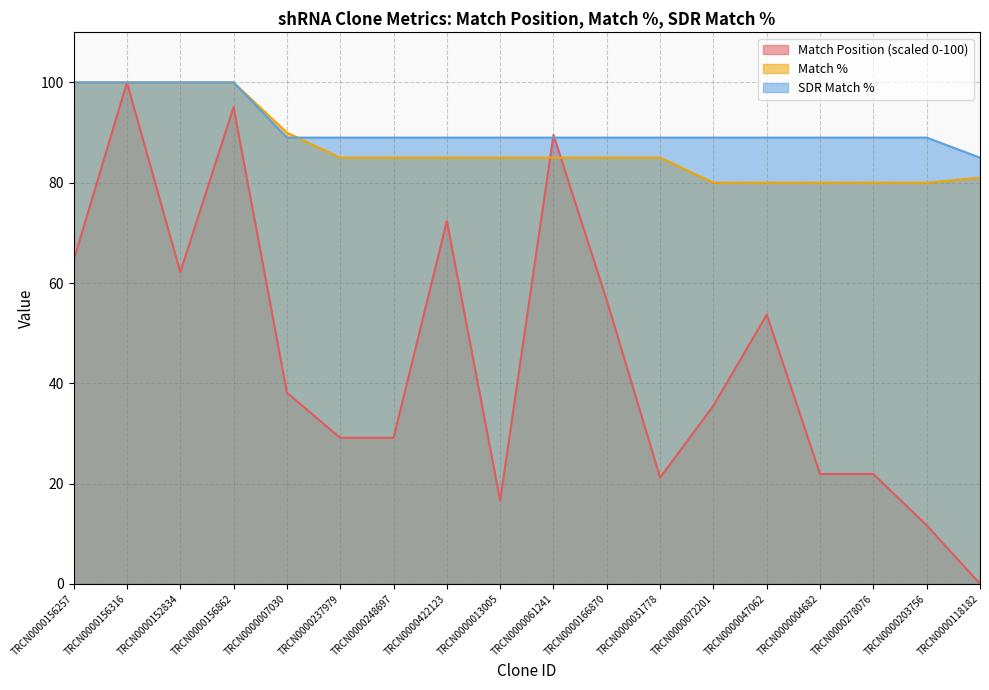

Which category has the highest value across all series?

TRCN0000156316